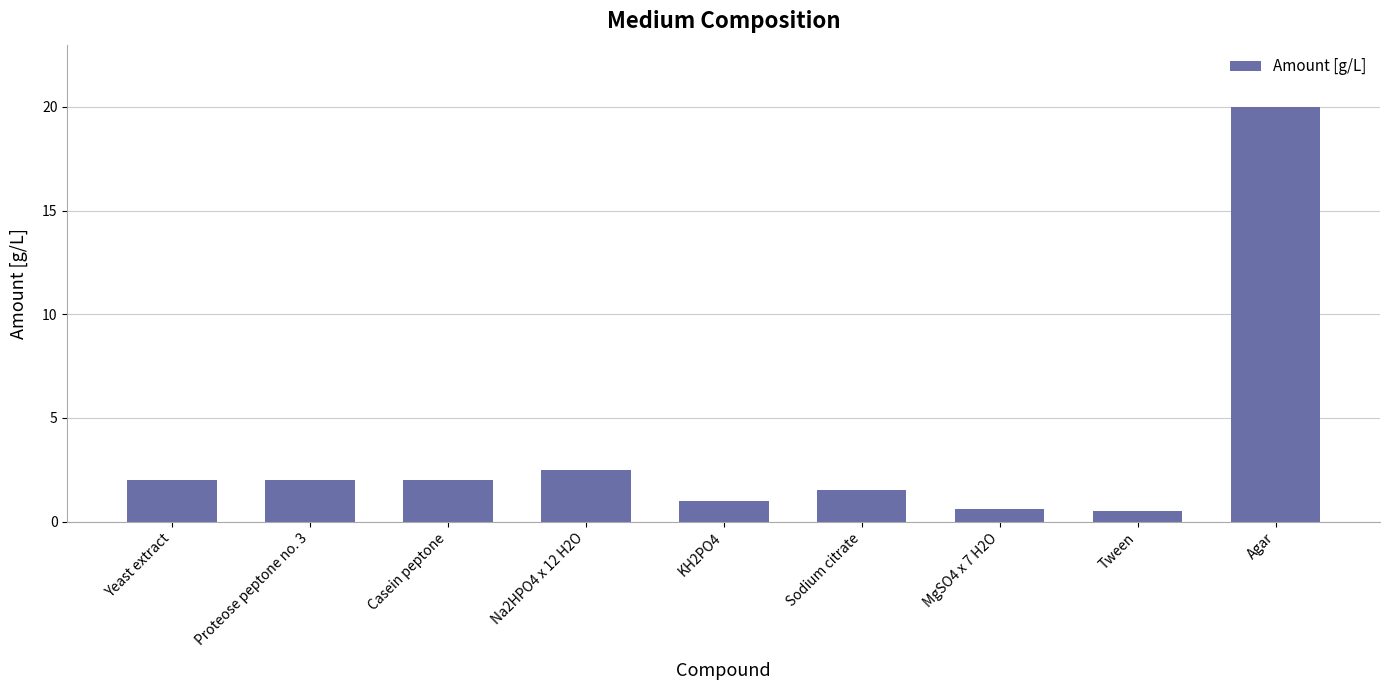

What is the change in value from Casein peptone to Sodium citrate?

-0.5